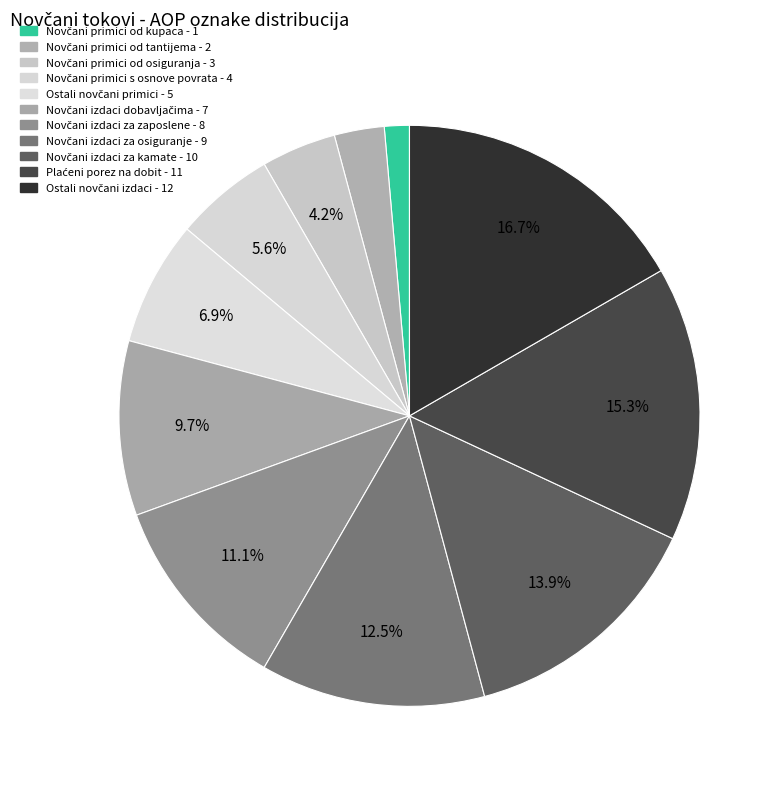

To the nearest percent, what is the difference between the Novčani izdaci za zaposlene and Novčani izdaci dobavljačima slice percentages?

1%